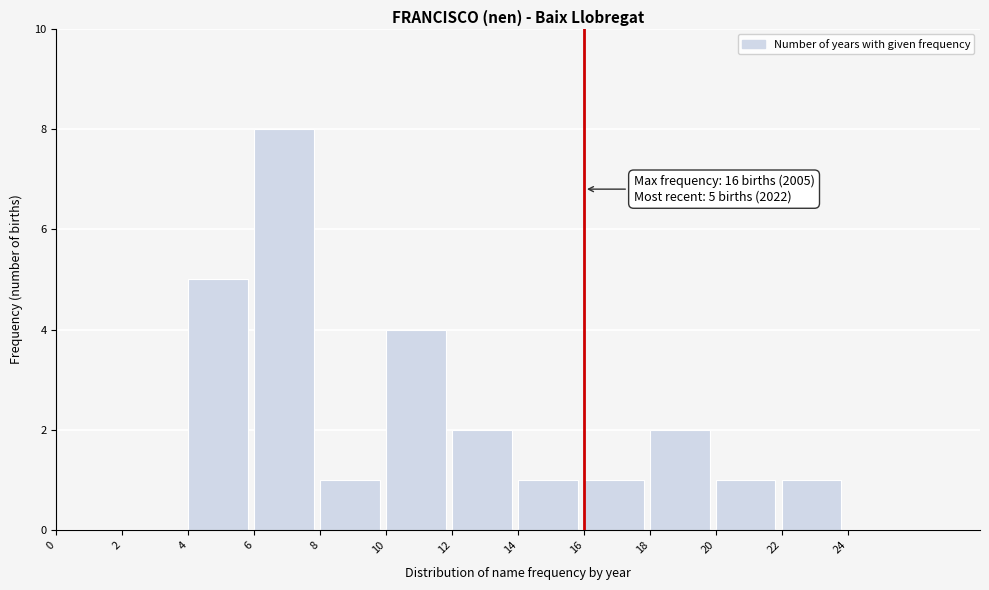

Over which range of the x-axis is the bar tallest?

6 to 8